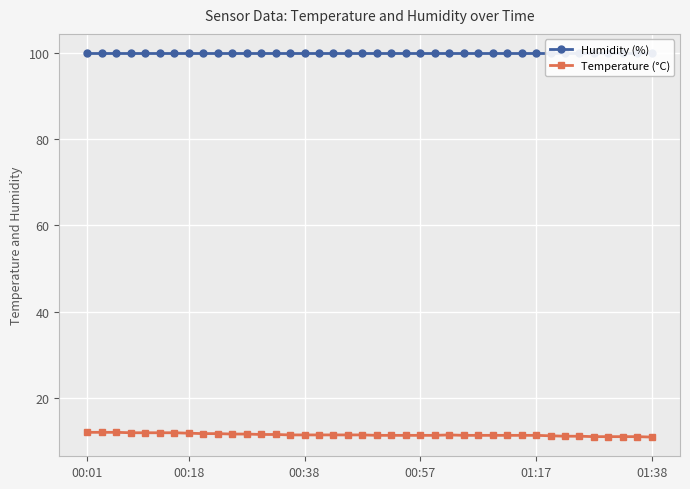

True or false: Temperature (°C) and Humidity (%) intersect in this chart.

False